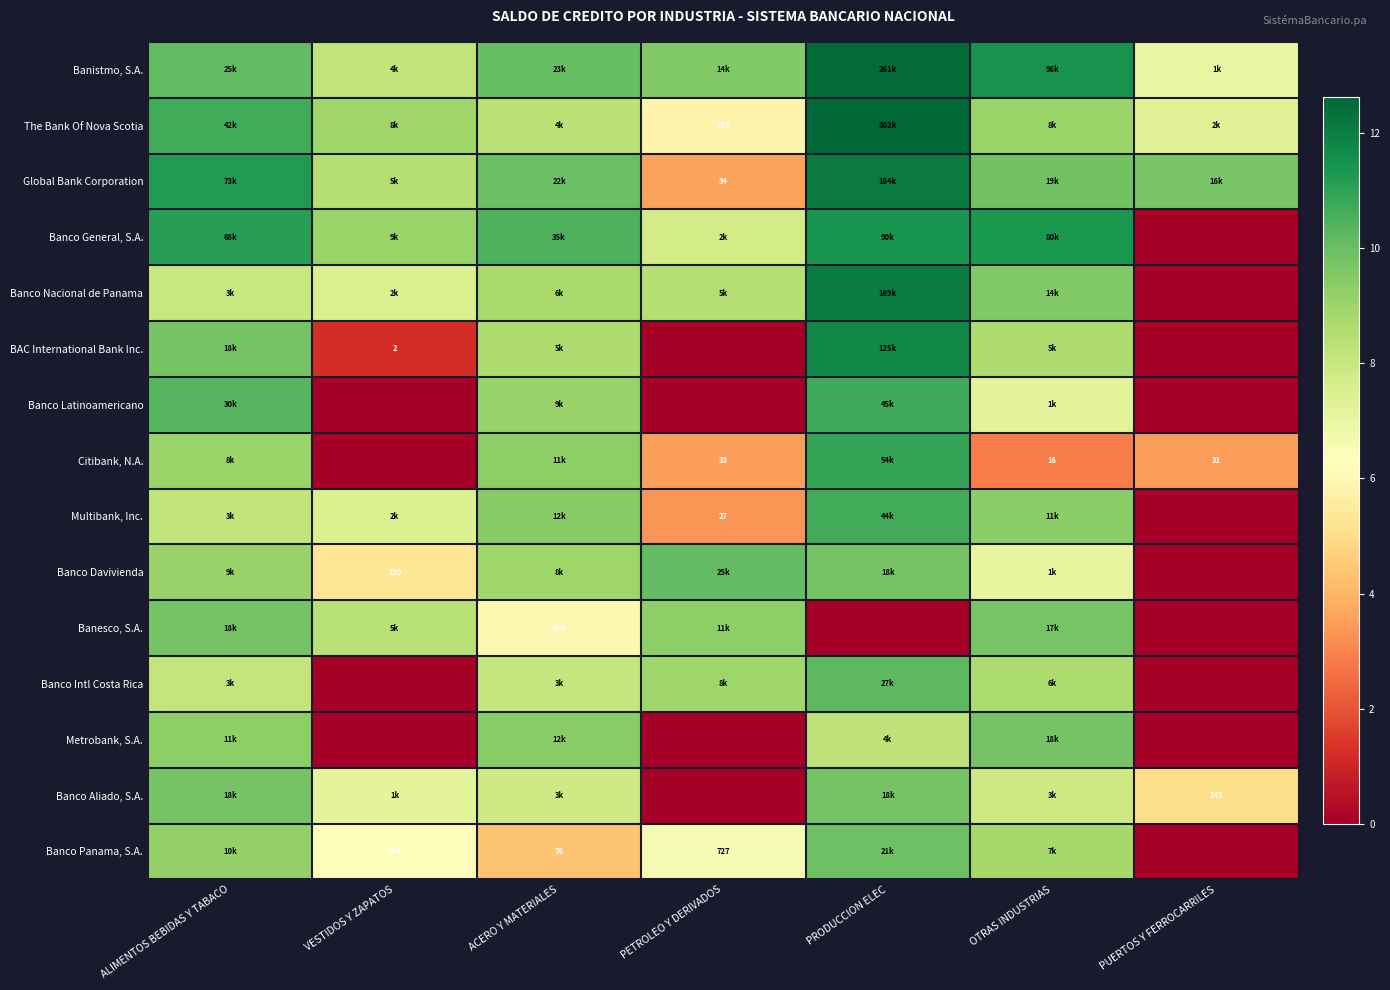

Which category has the lowest value in the Banco General, S.A. series?

PUERTOS Y FERROCARRILES